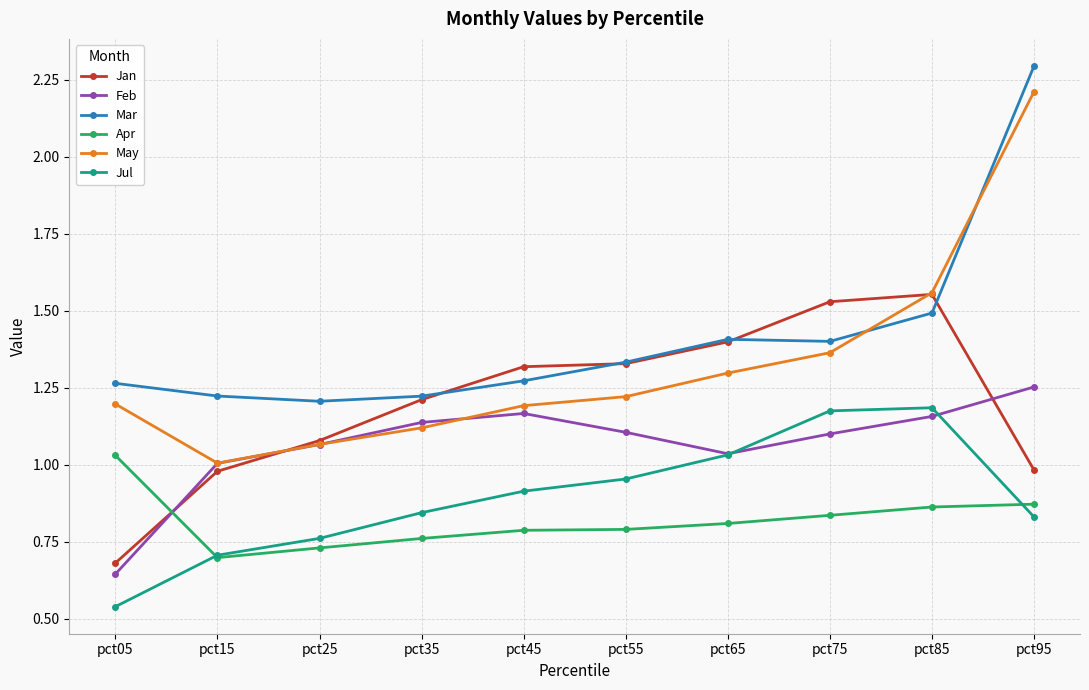

Is it true that Feb equals 1.1 at pct35?

True